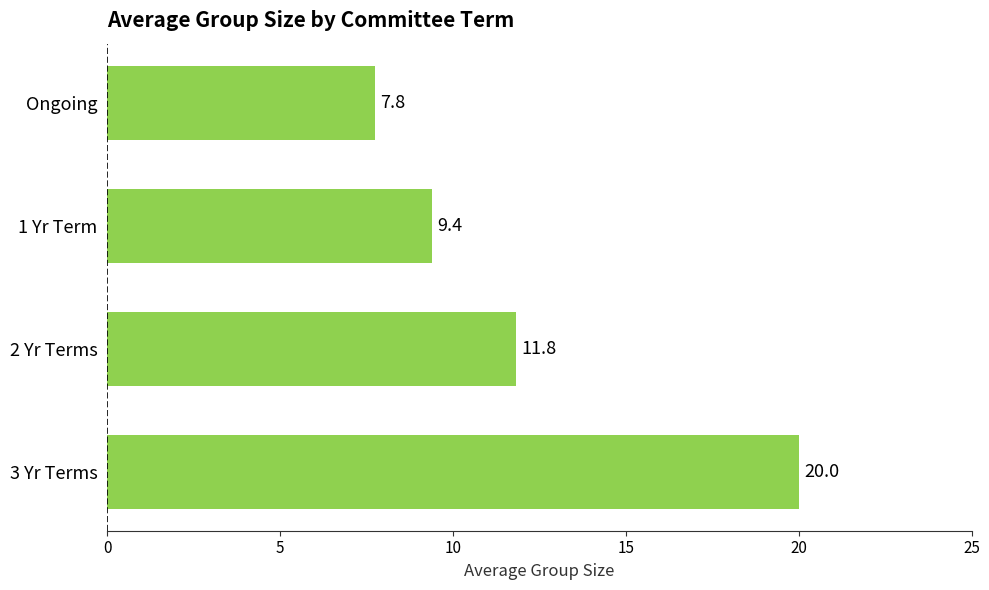

What is the difference between the second highest and second lowest values?

2.5